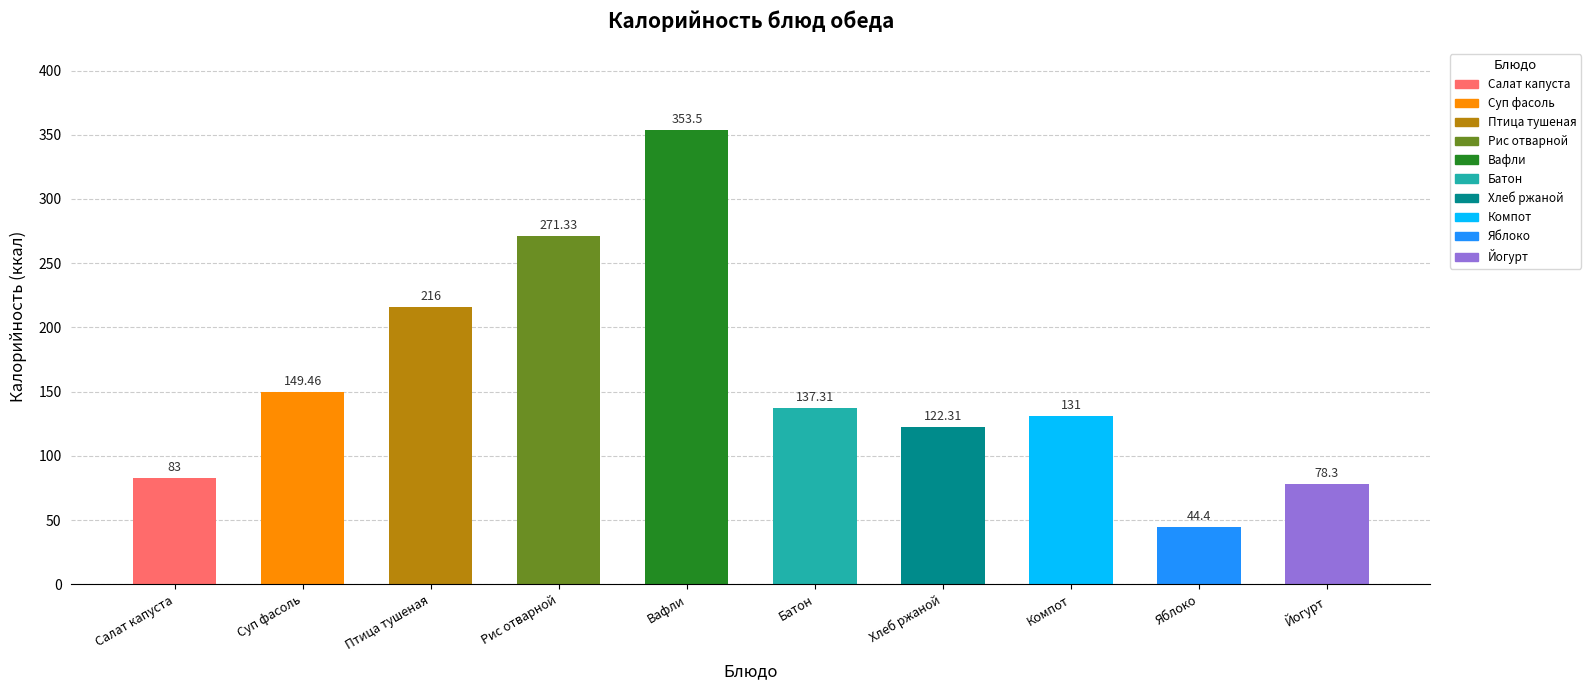

How many categories are shown in the chart?

10